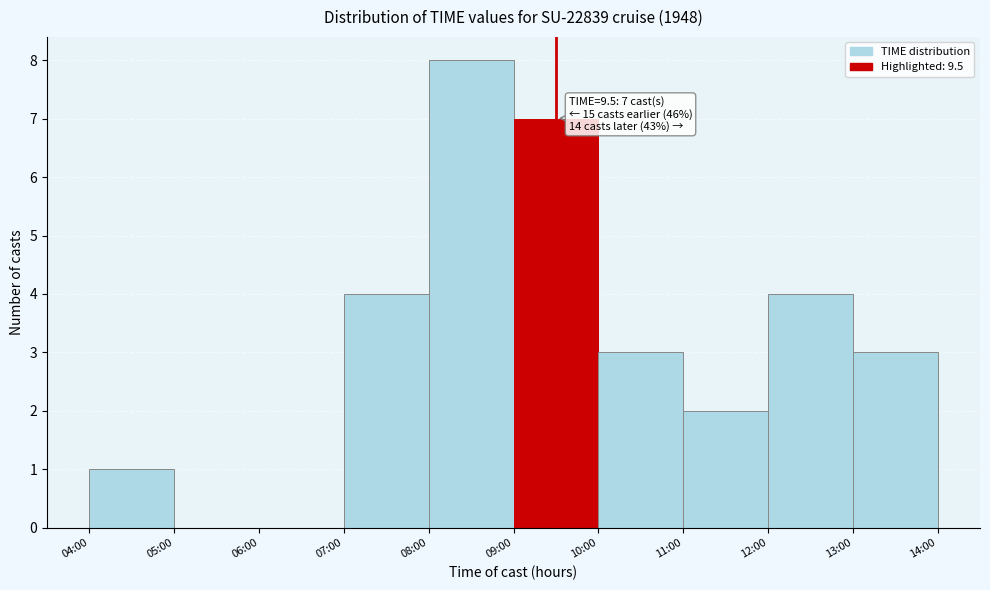

Reading left to right, list all the values displayed in this chart.

04:00=1	05:00=0	06:00=0	07:00=4	08:00=8	09:00=7	10:00=3	11:00=2	12:00=4	13:00=3